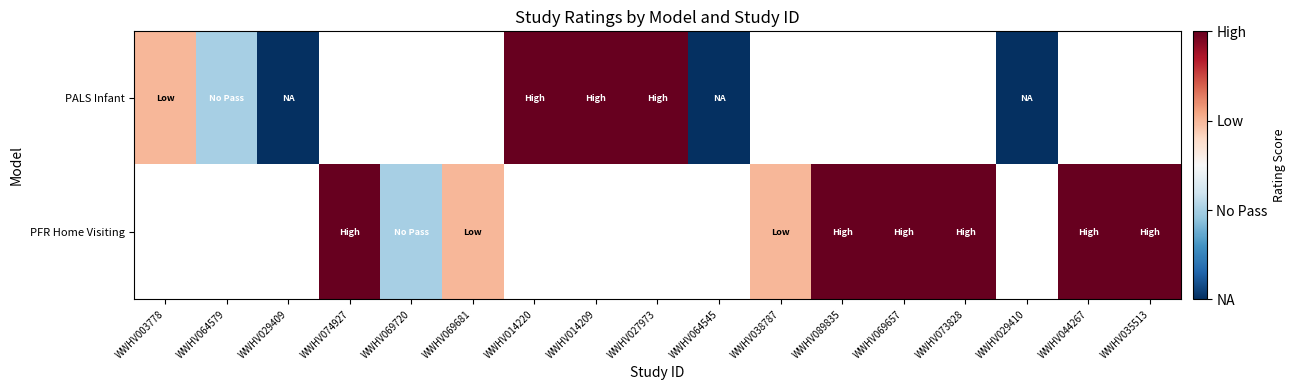

What is the greatest value displayed?

3.0